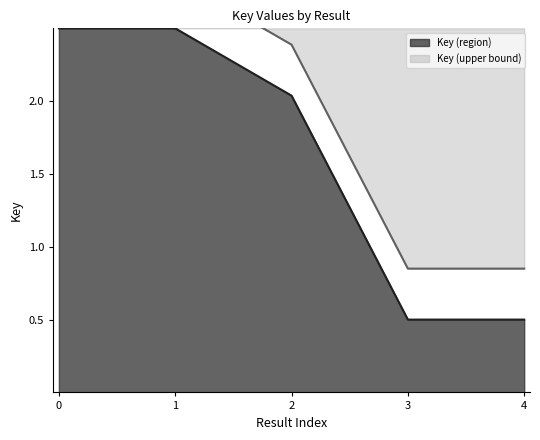

How many values exceed 2?

3